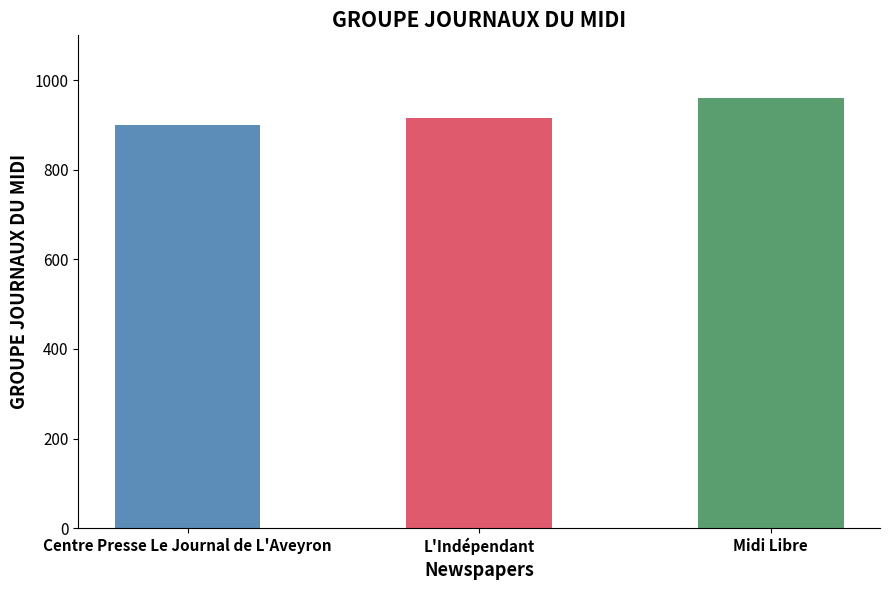

What is the sum of all values?

2777